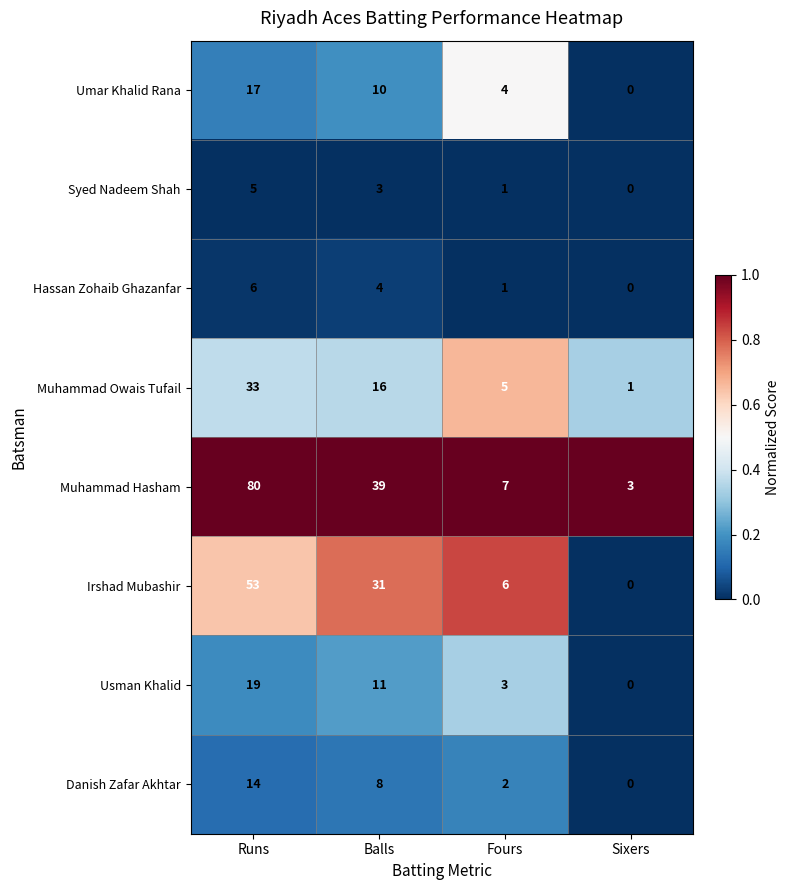

The Usman Khalid series shows 11 at Balls. True or false?

True